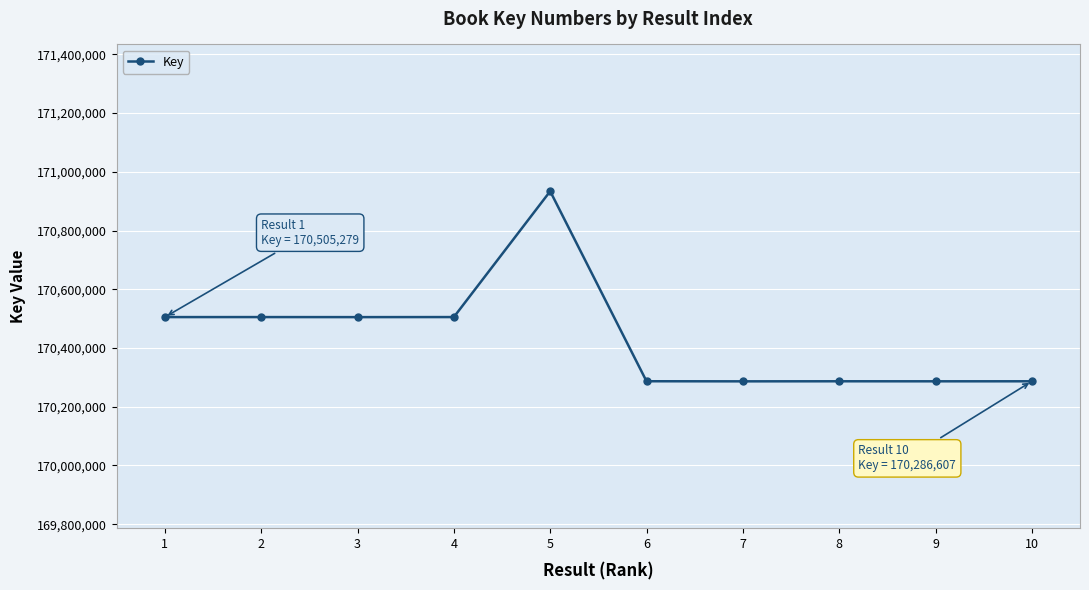

What is the value of the 6th point from the left?

170286754